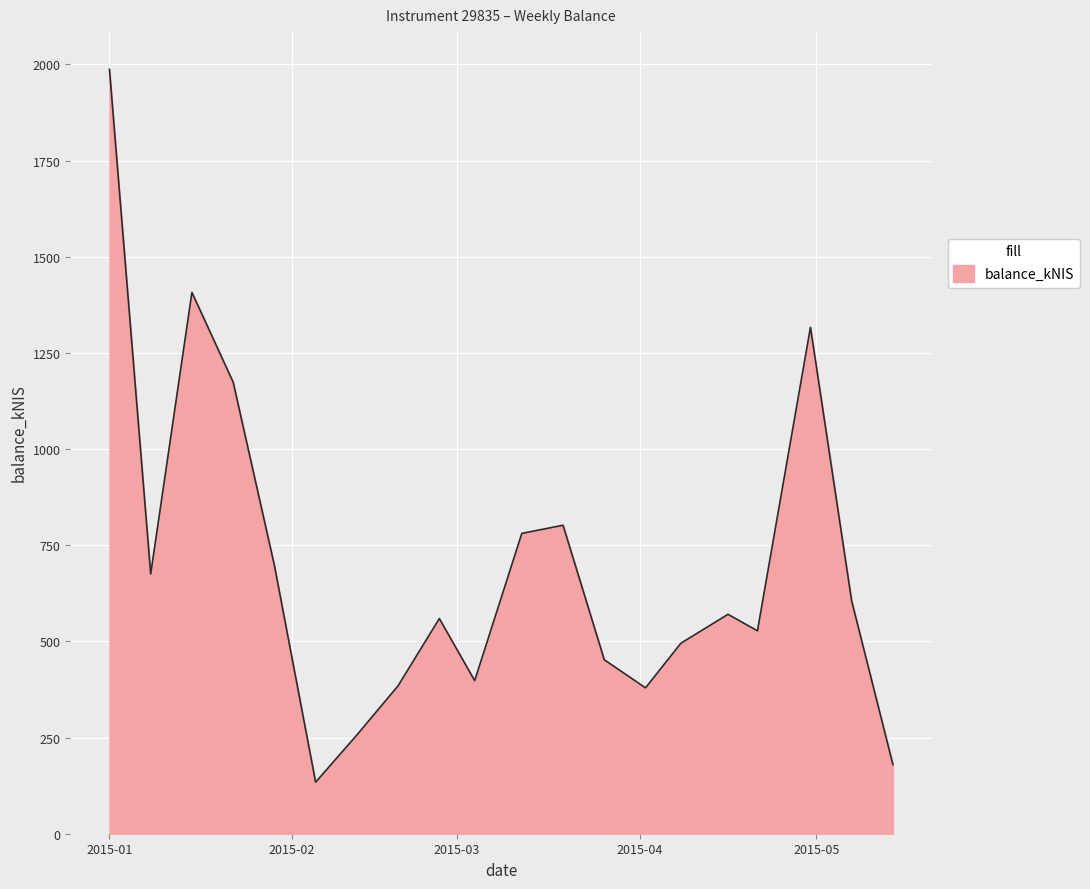

What is the greatest value displayed?

1987.2